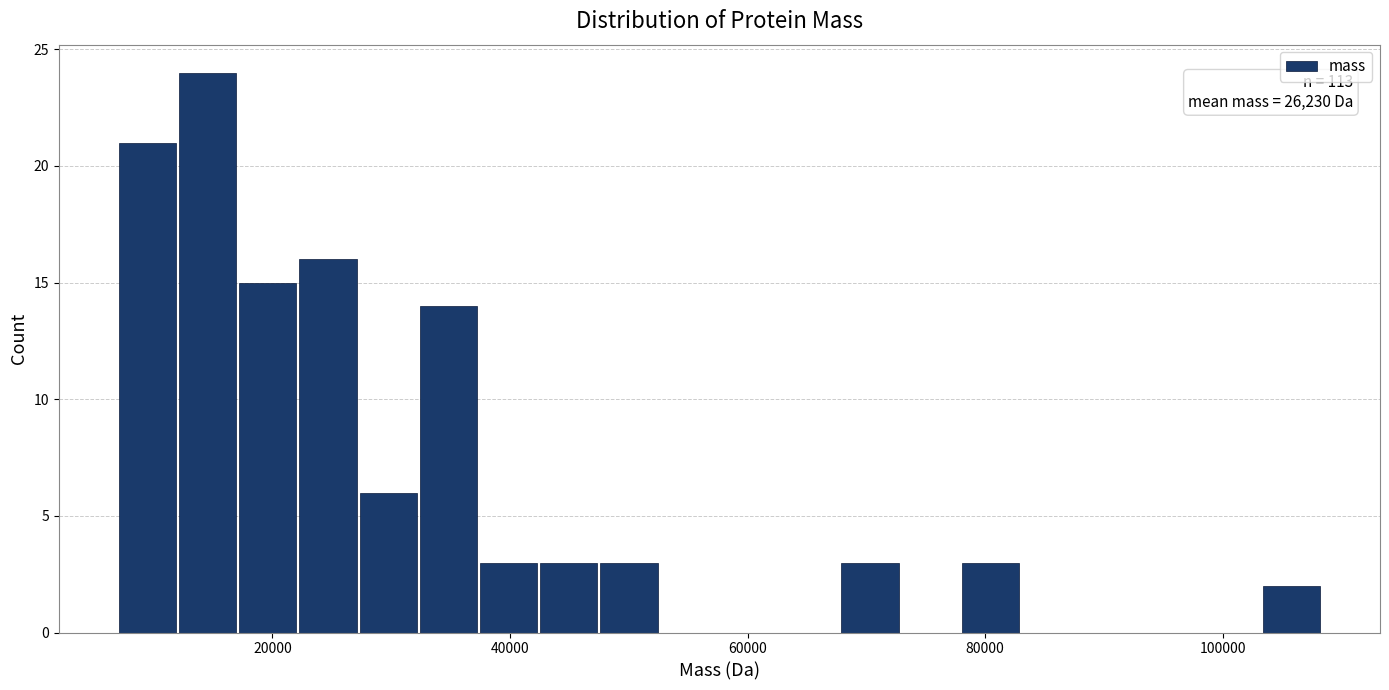

Read against the x-axis, roughly where is the centre of the tallest bar?

14000